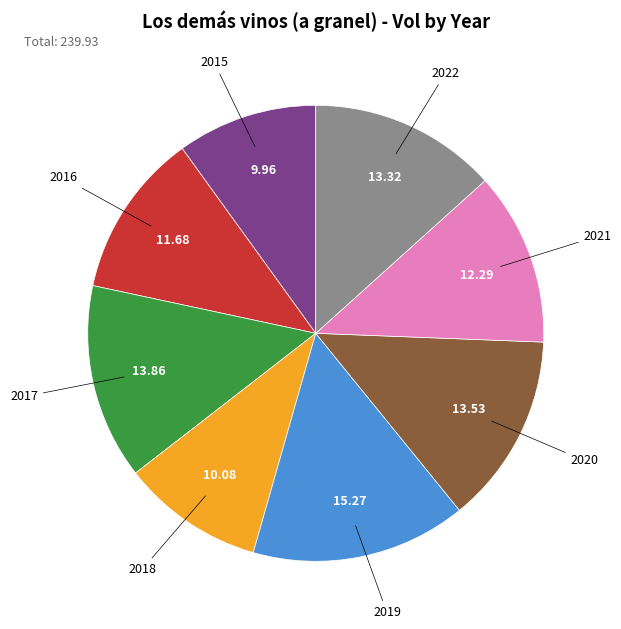

Does any single category account for the majority?

No